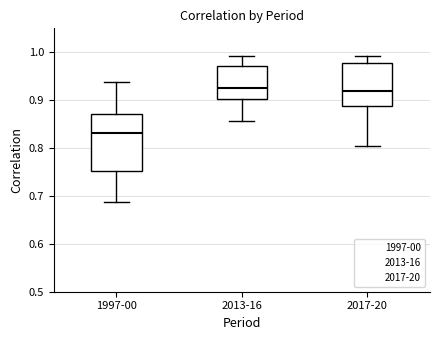

Reading left to right, read every box against the y-axis: the position of its median line, the range the box covers, and the ends of its whiskers. The values are not printed on the chart, so give them approximately, as read against the axis.

1997-00: median 0.83, box 0.75 to 0.87, whiskers 0.69 to 0.94
2013-16: median 0.93, box 0.90 to 0.97, whiskers 0.86 to 0.99
2017-20: median 0.92, box 0.89 to 0.98, whiskers 0.80 to 0.99